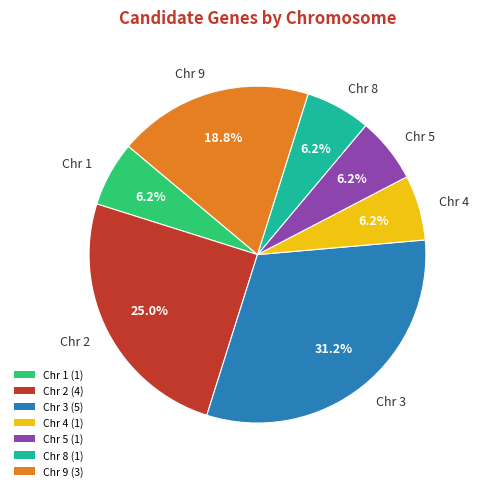

What is the ratio of the value at Chr 8 to the value at Chr 9?

0.3